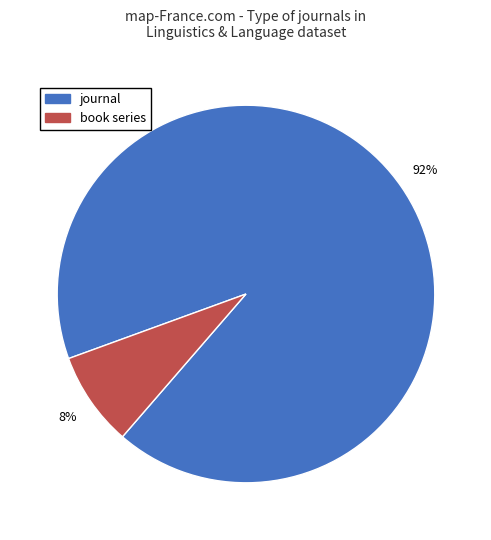

Is there any slice that represents more than half of the pie?

Yes